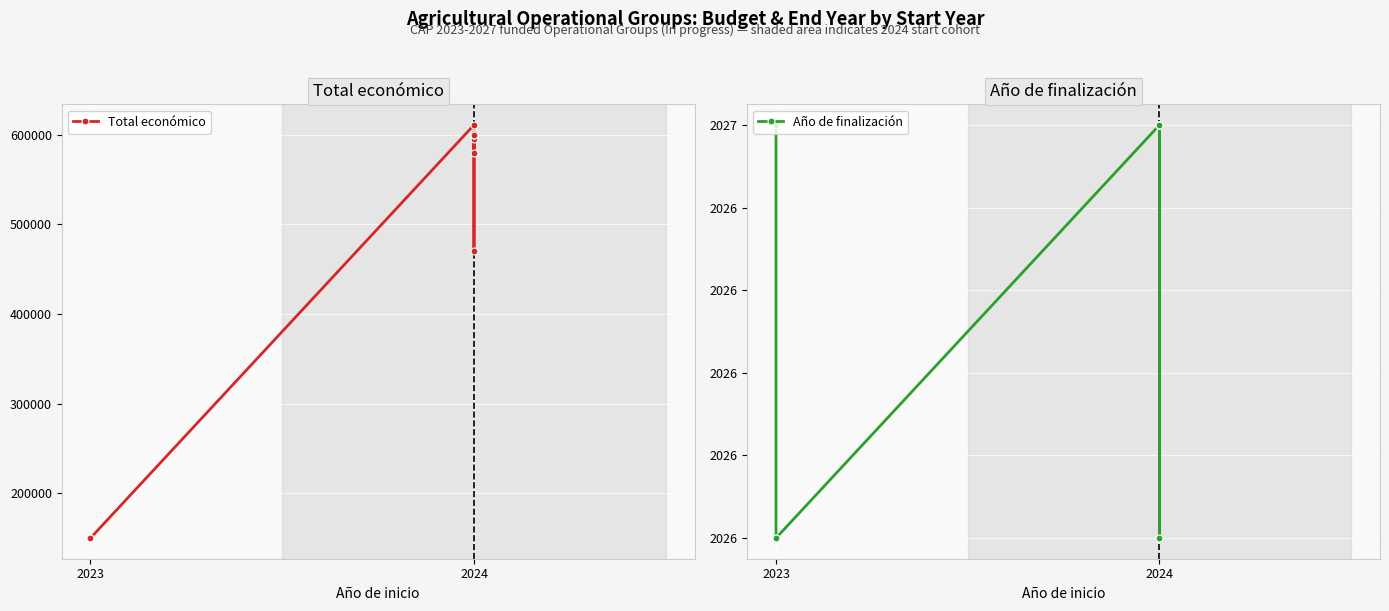

What is the average value of the Año de finalización series?

2027